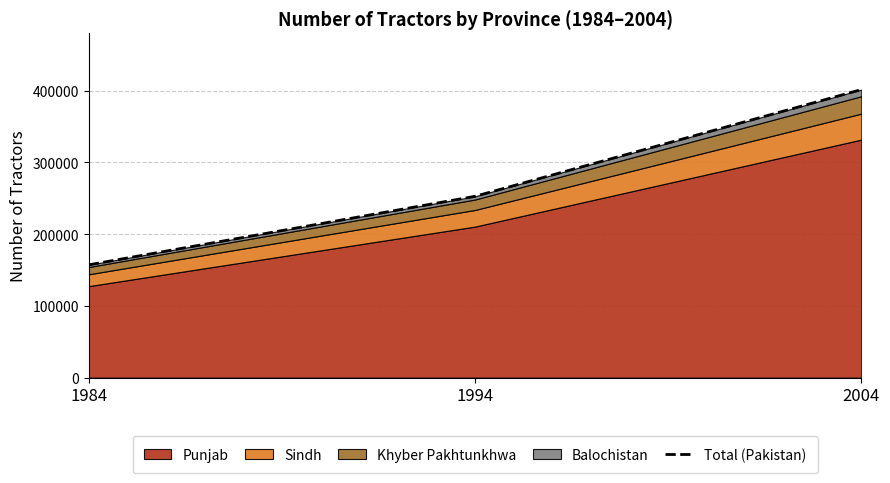

What is the value of the 3rd point from the left?

401663